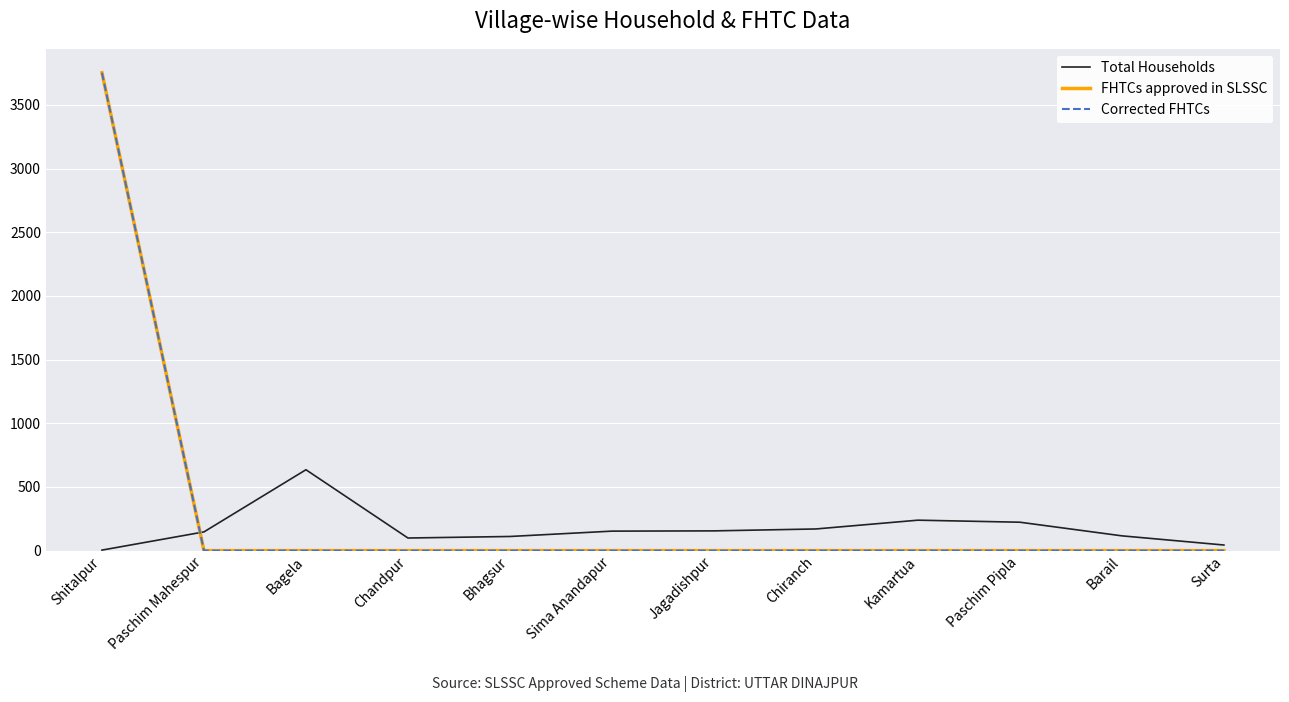

Is this an area chart (filled region under the line)?

No